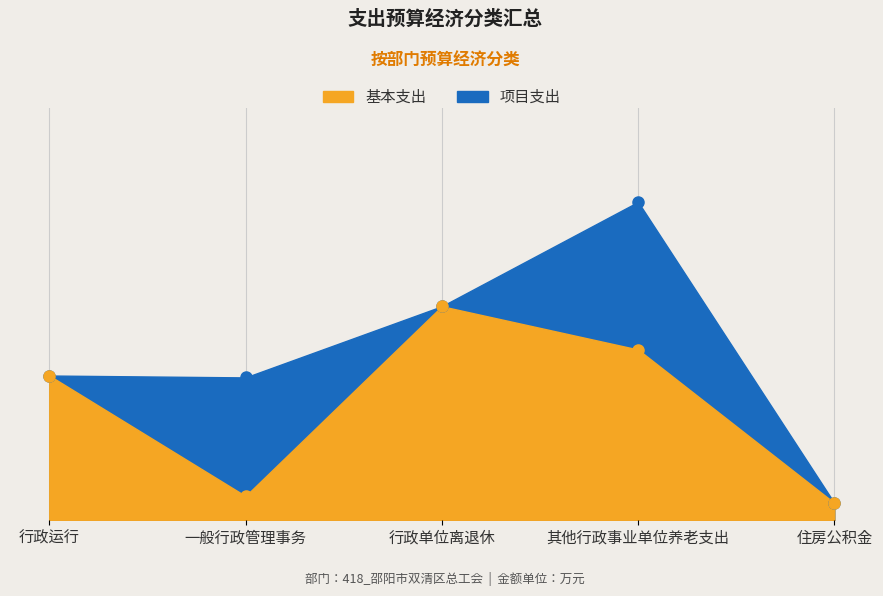

Where does the data first go above 14?

行政运行